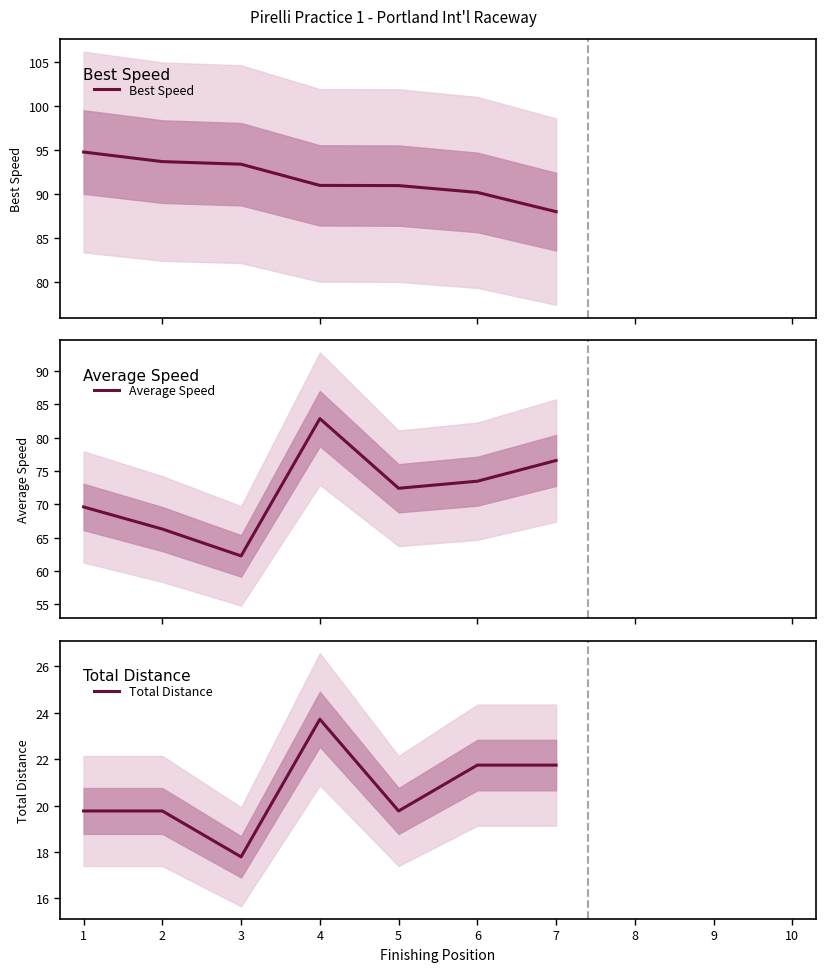

Which category has the highest value in the Average Speed series?

4